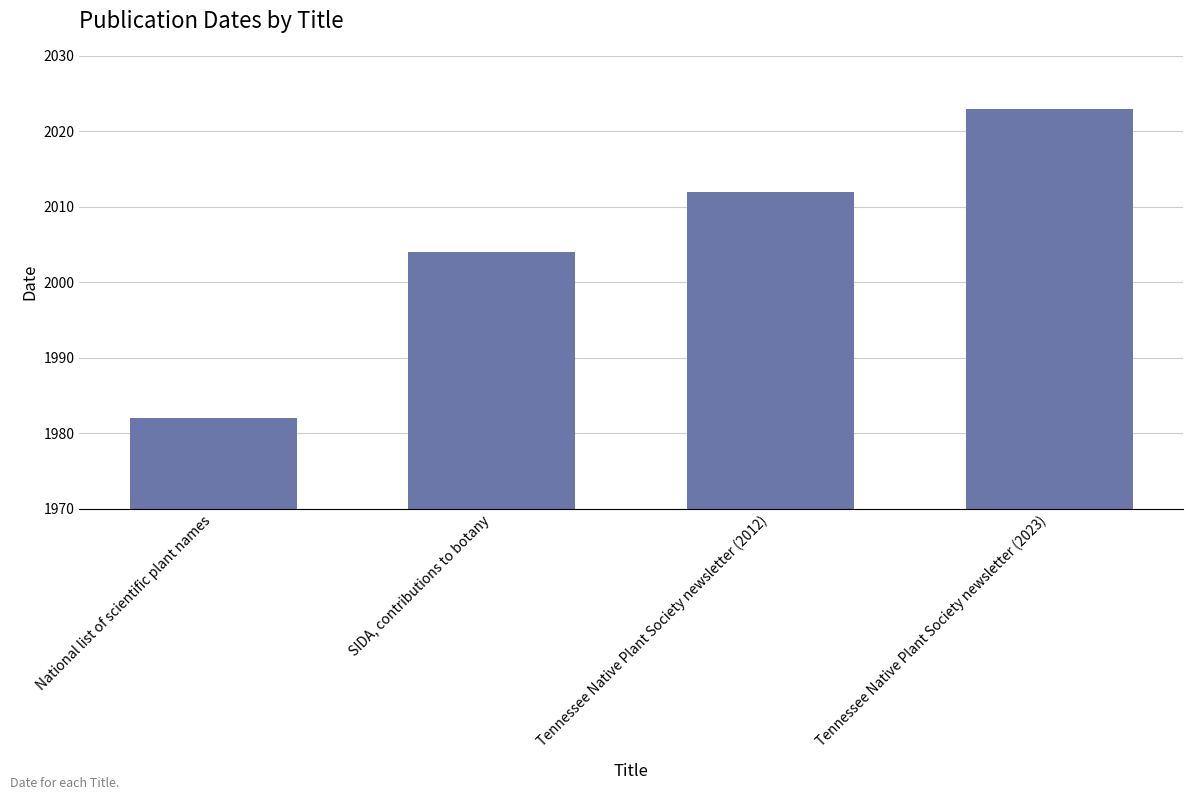

The value at Tennessee Native Plant Society newsletter (2023) is 2023. True or false?

True